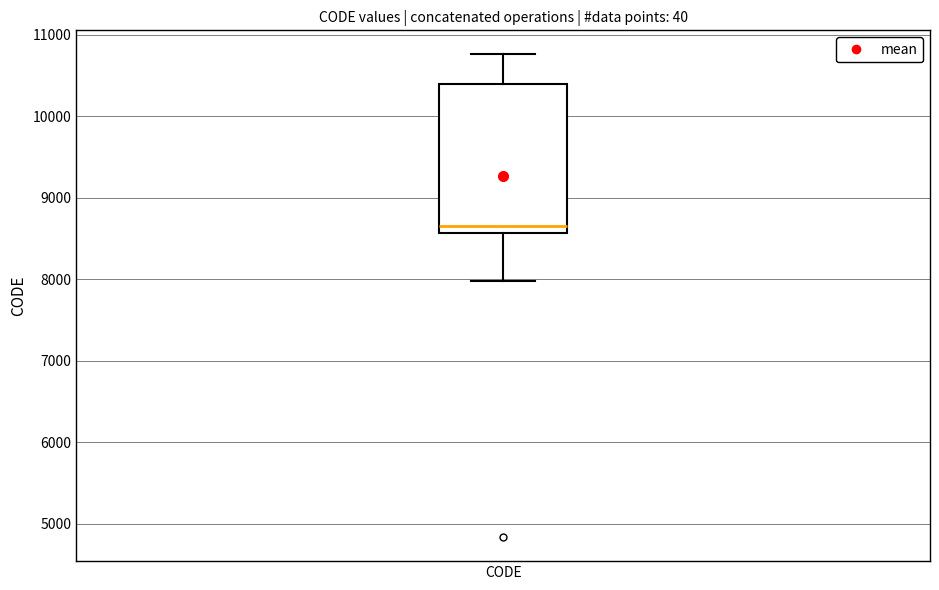

Transcribe this box plot: give where the median line is, the range the box spans, and where the two whiskers end, as read against the y-axis. The values are not printed on the chart, so give them approximately, as read against the axis.

median 8700, box 8600 to 10400, whiskers 8000 to 10800